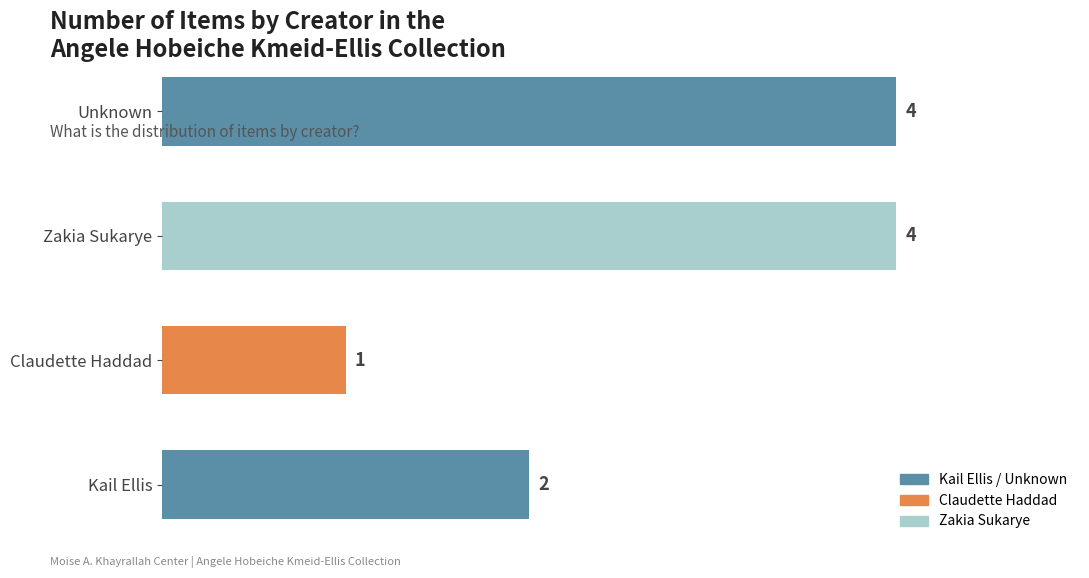

At which category does the chart reach its minimum across all series?

Claudette Haddad